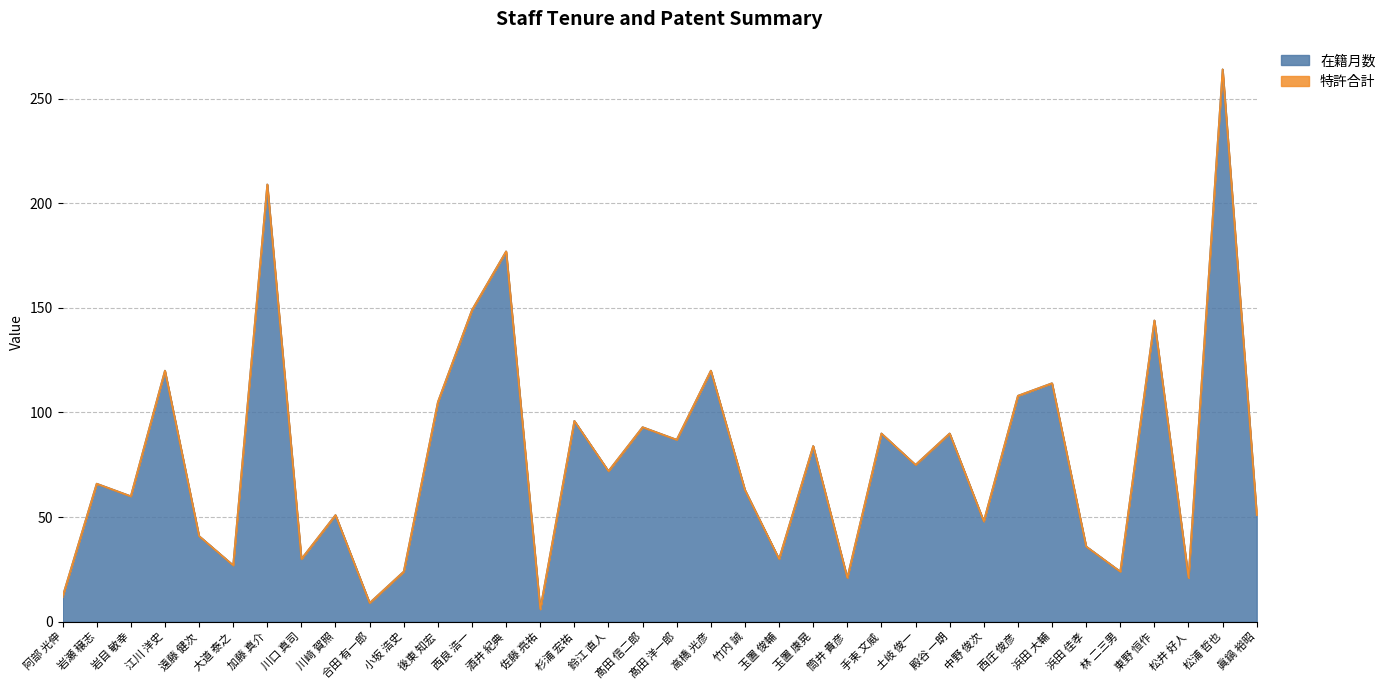

What is the ratio of the value at 鈴江 直人 to the value at 佐藤 亮祐?

12.0